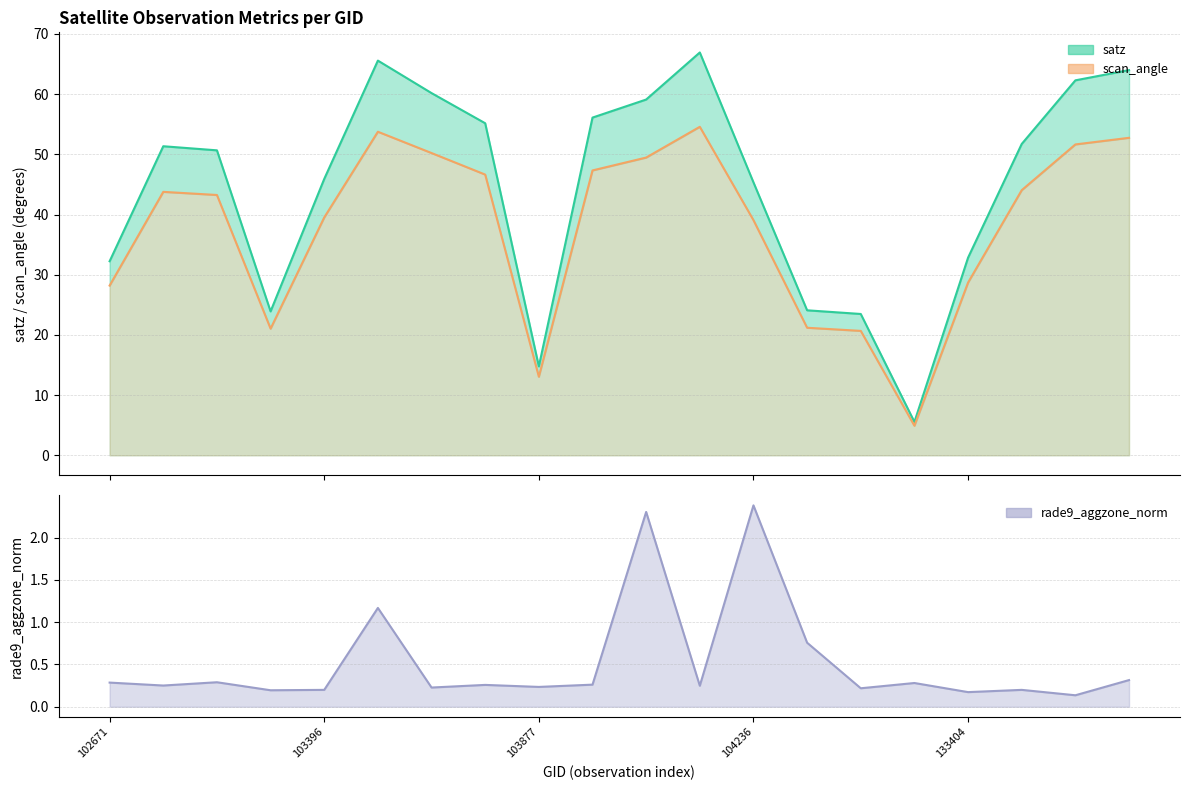

At which category does the chart reach its minimum across all series?

133597